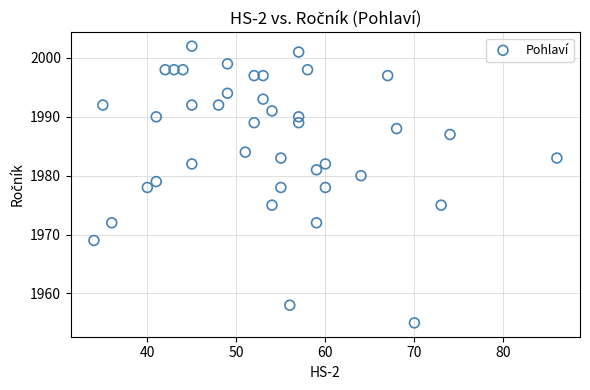

What is the range of X values (max minus min)?

52